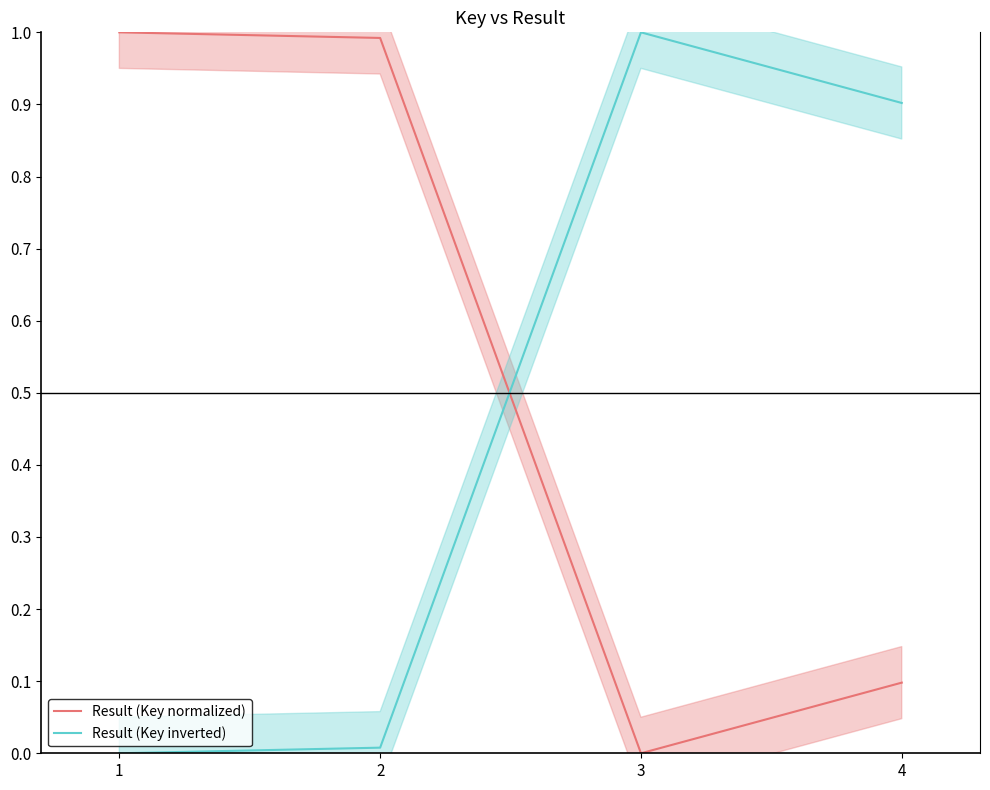

What is the sum of all Result (Key inverted) values?

1.9